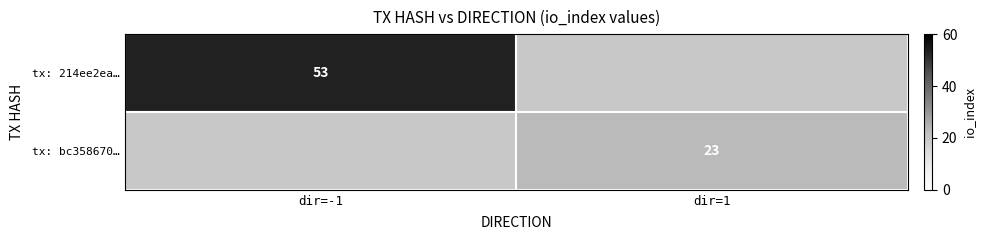

True or false: tx: 214ee2ea… has a value of 70 at dir=-1.

False